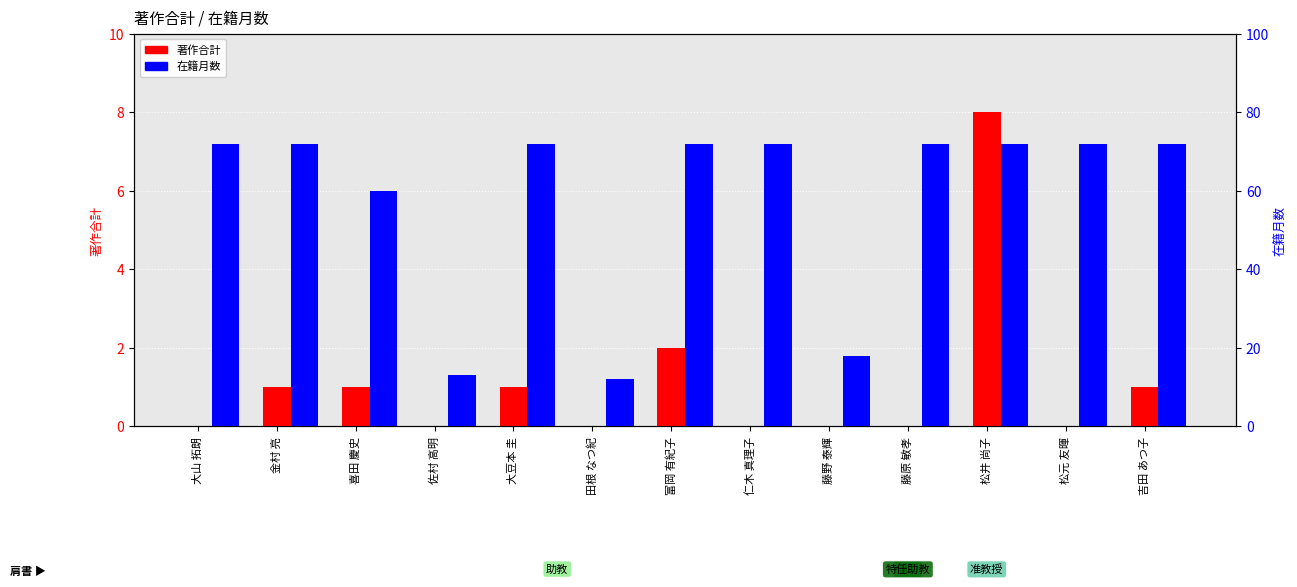

Rank the series at 田根 なつ紀 from highest to lowest value.

在籍月数, 著作合計